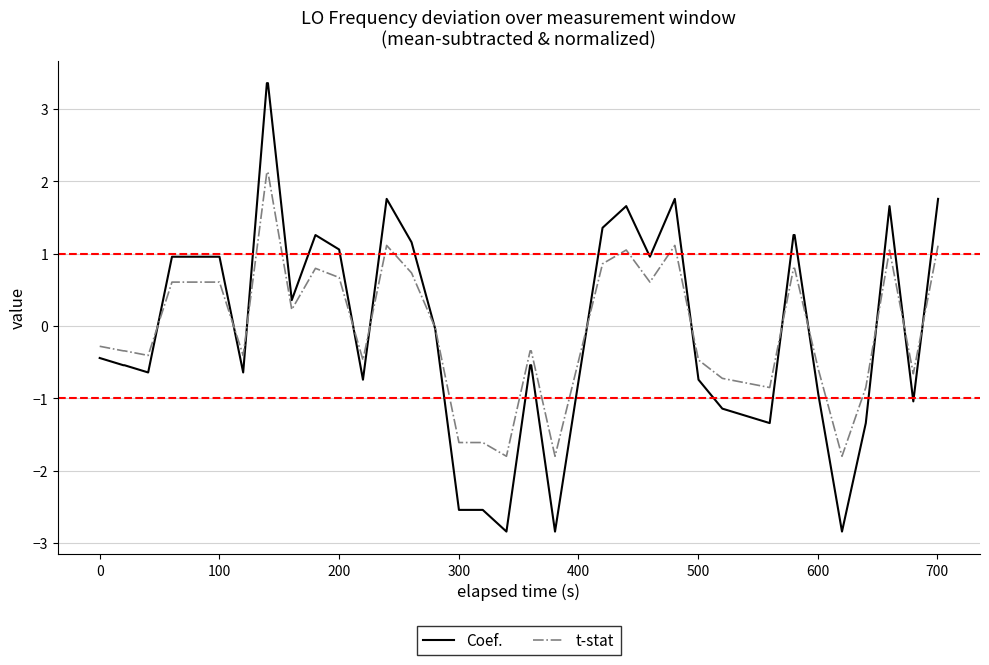

Does the chart have visible grid lines?

Yes